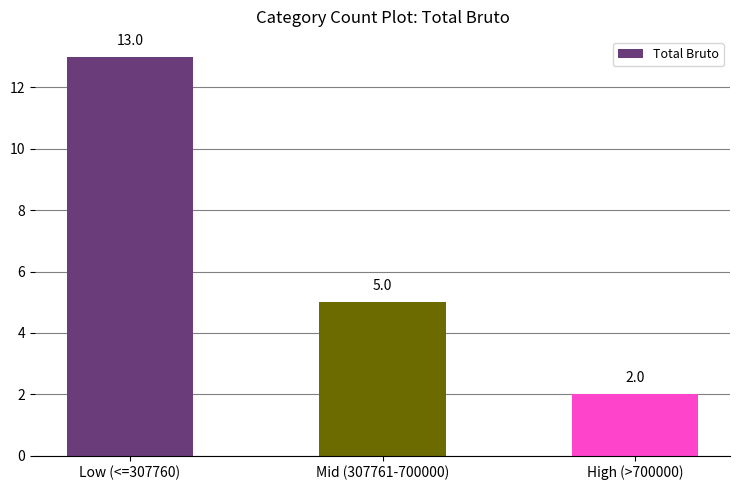

Approximately how many times larger is the value at Mid (307761-700000) compared to High (>700000)?

2.5